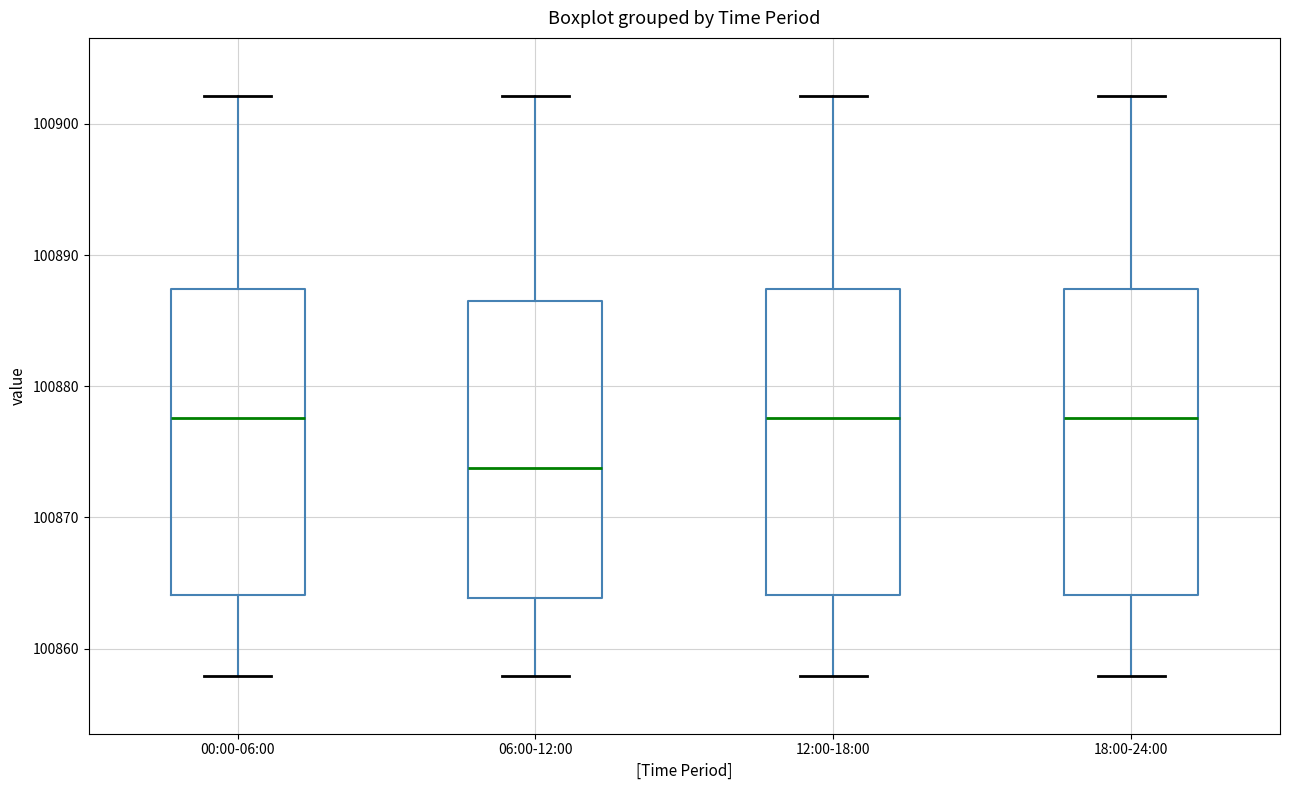

Reading left to right, read every box against the y-axis: the position of its median line, the range the box covers, and the ends of its whiskers. The values are not printed on the chart, so give them approximately, as read against the axis.

00:00-06:00: median 100878, box 100864 to 100887, whiskers 100858 to 100902
06:00-12:00: median 100874, box 100864 to 100886, whiskers 100858 to 100902
12:00-18:00: median 100878, box 100864 to 100887, whiskers 100858 to 100902
18:00-24:00: median 100878, box 100864 to 100887, whiskers 100858 to 100902